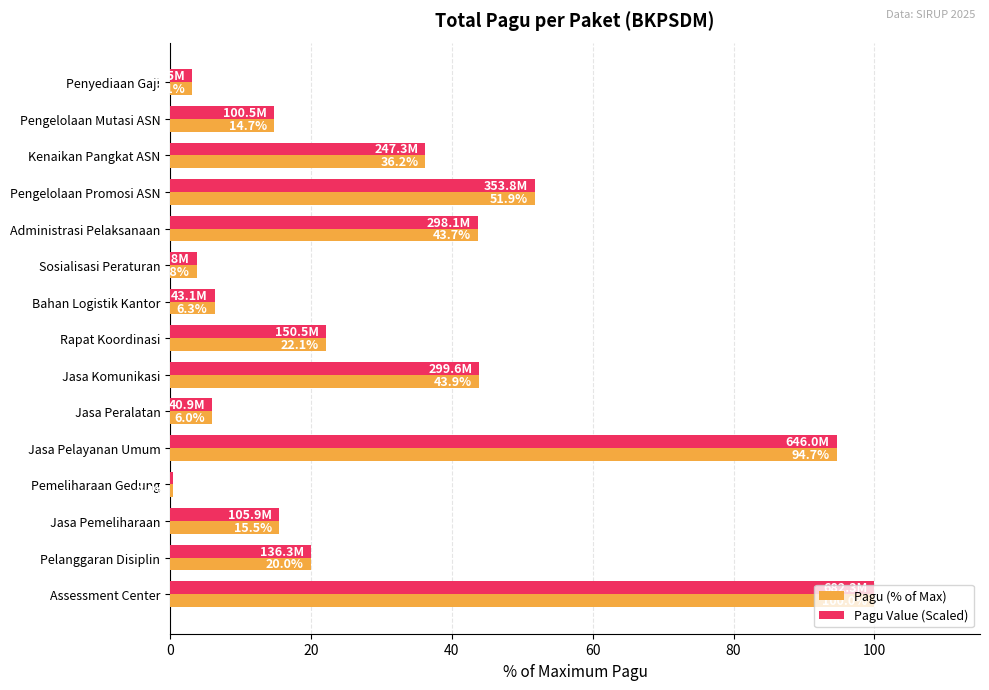

How many series are shown in this chart?

2